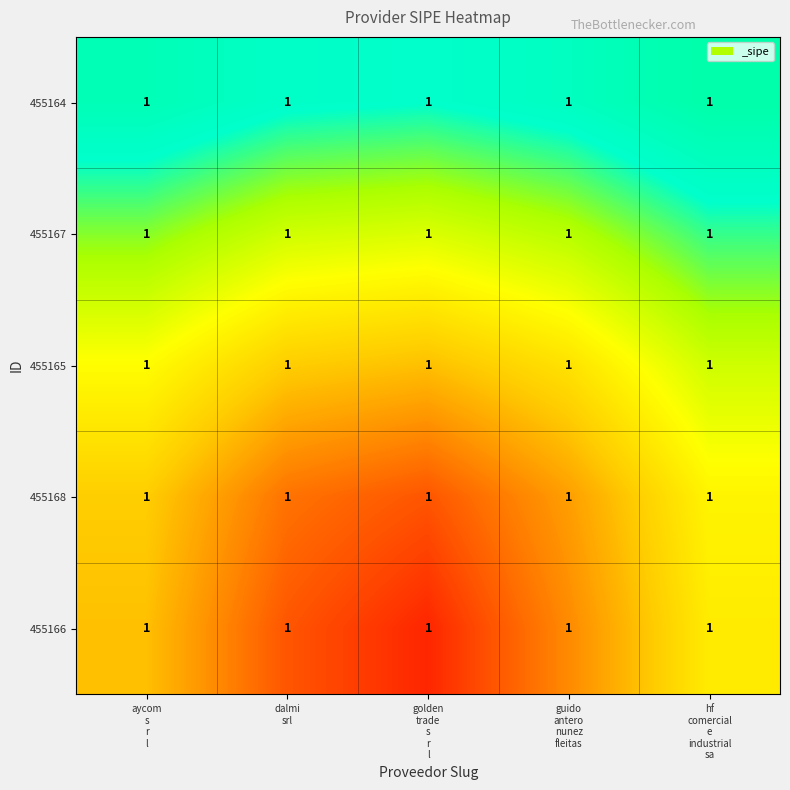

At which category is the sum across all series the highest?

hf
comercial
e
industrial
sa